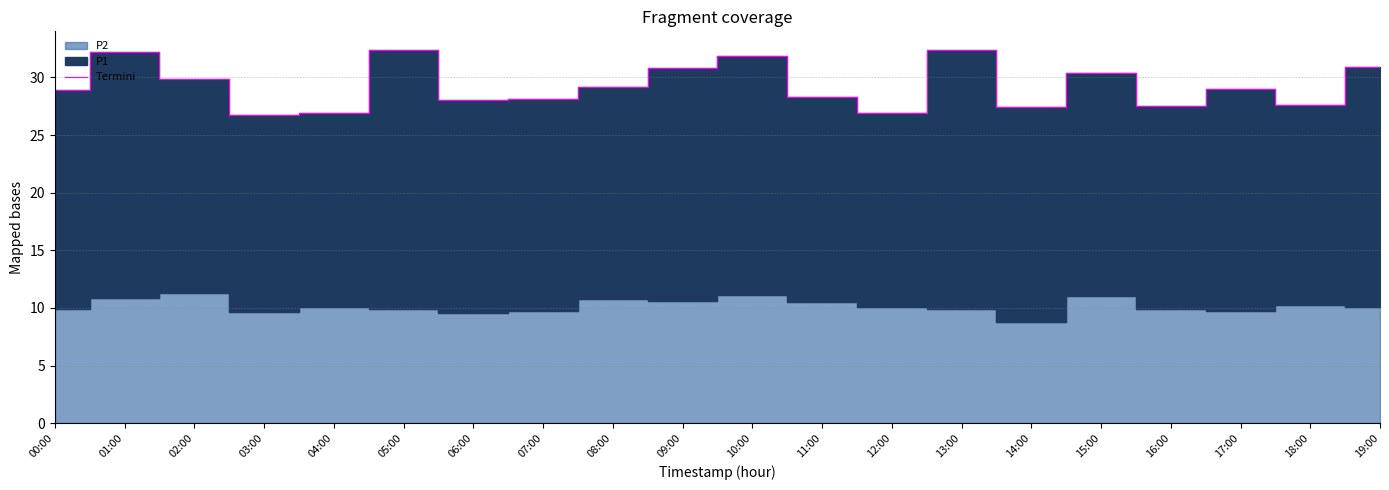

What is the smallest value displayed?

26.7